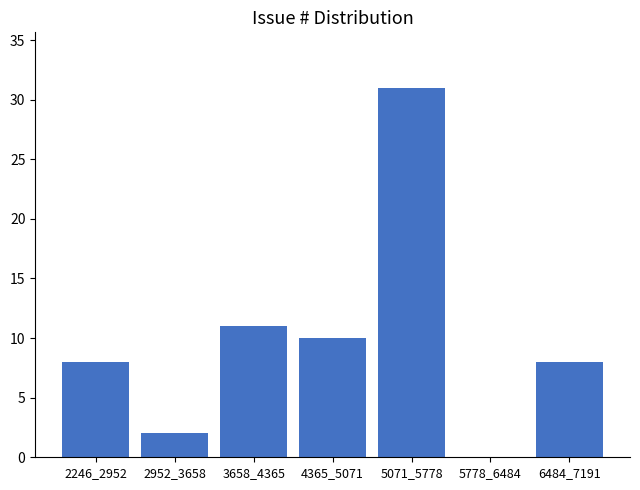

Reading right to left, list all the values displayed in this chart.

6484_7191=8	5778_6484=0	5071_5778=31	4365_5071=10	3658_4365=11	2952_3658=2	2246_2952=8